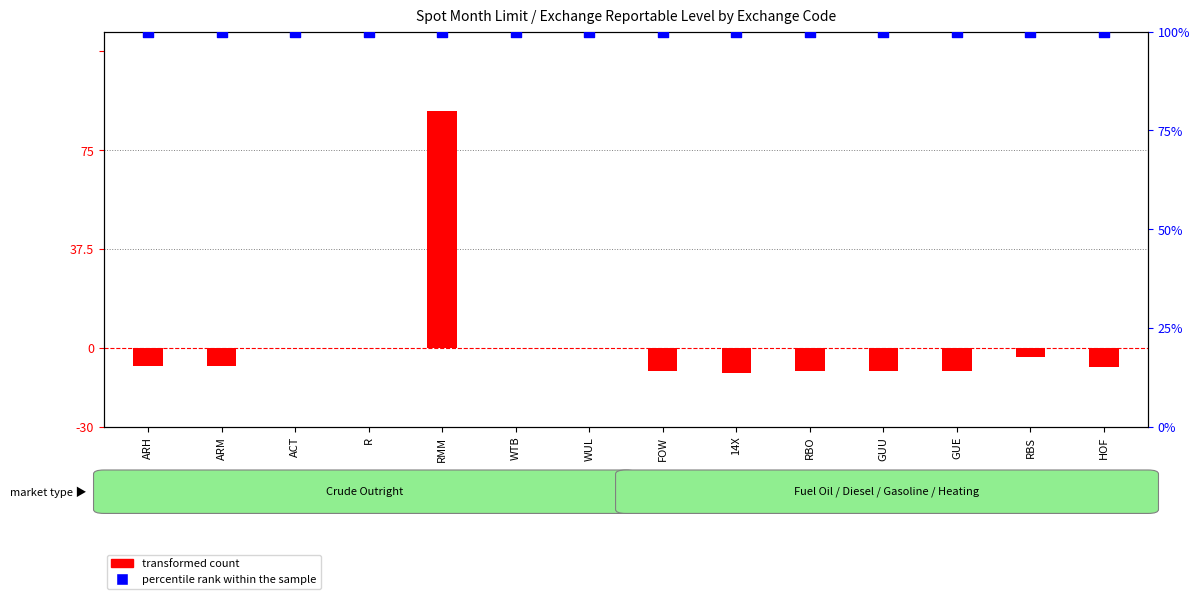

Which series reaches the minimum Y coordinate?

transformed count